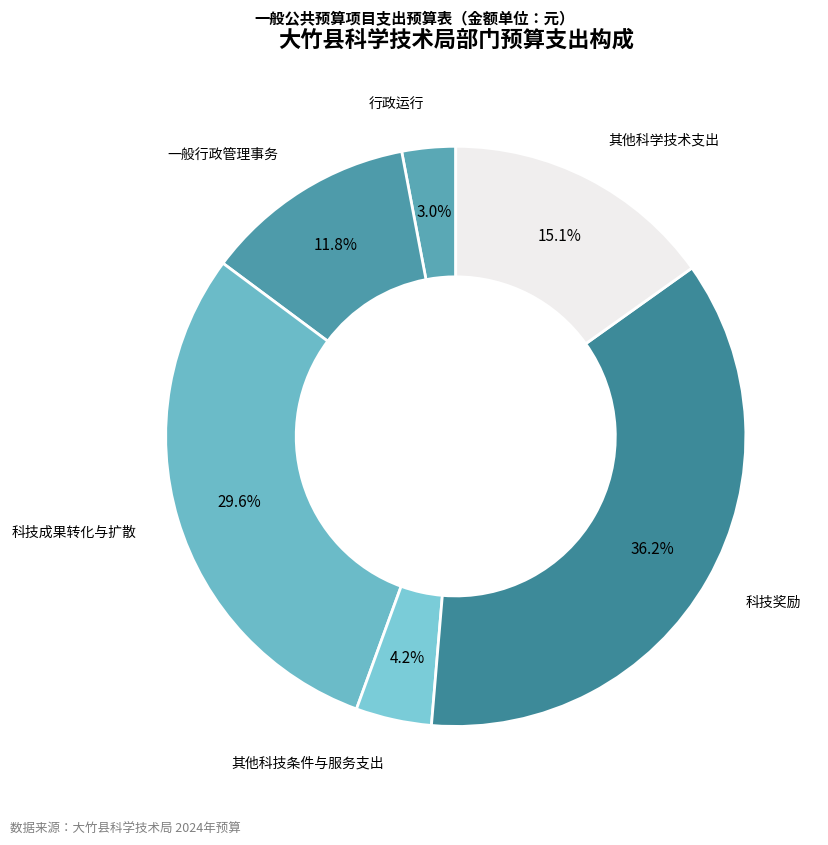

Count the number of slices in the pie.

6